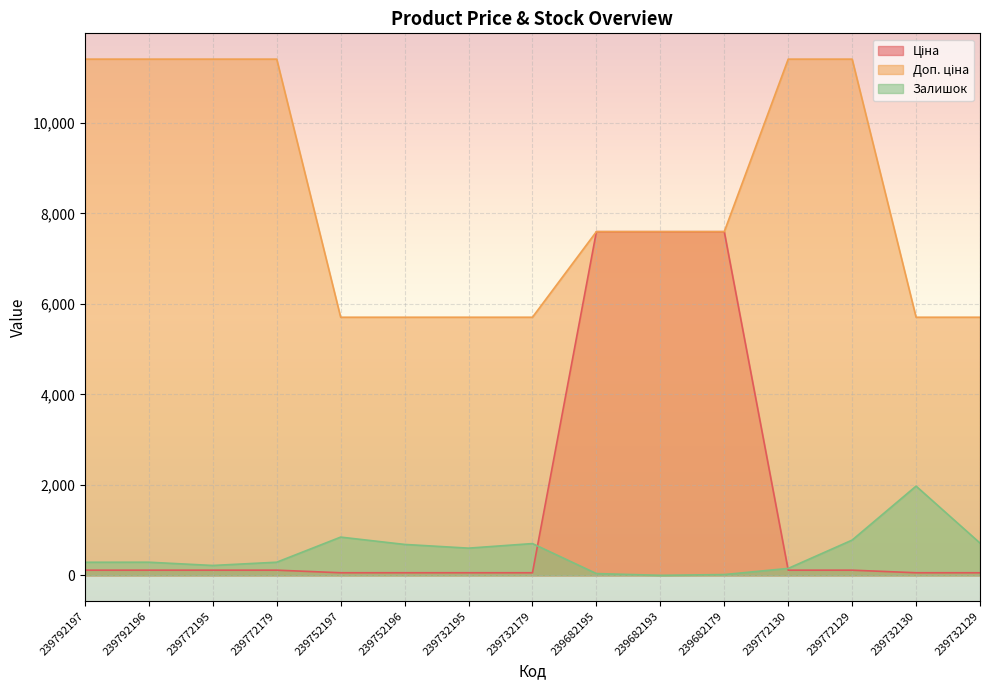

Which series has the largest total across all categories?

Доп. ціна